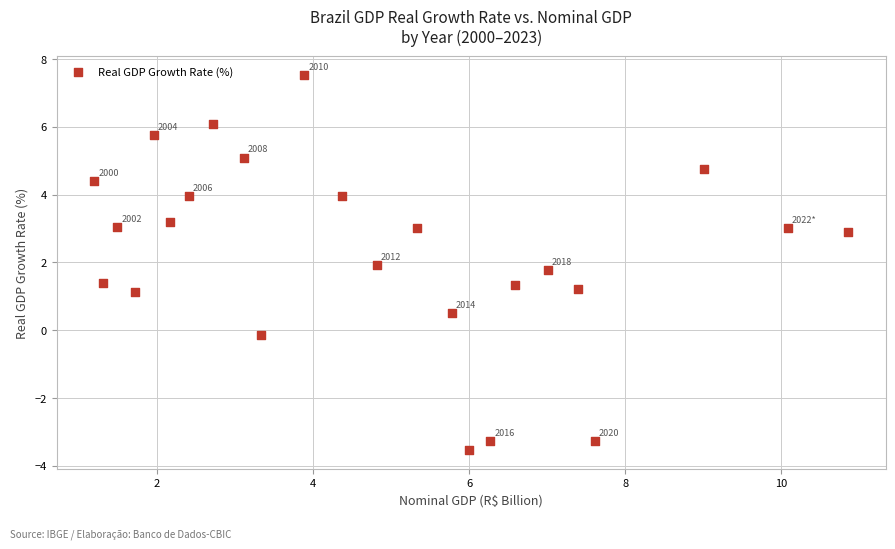

What is the range of Y values (max minus min)?

11.1